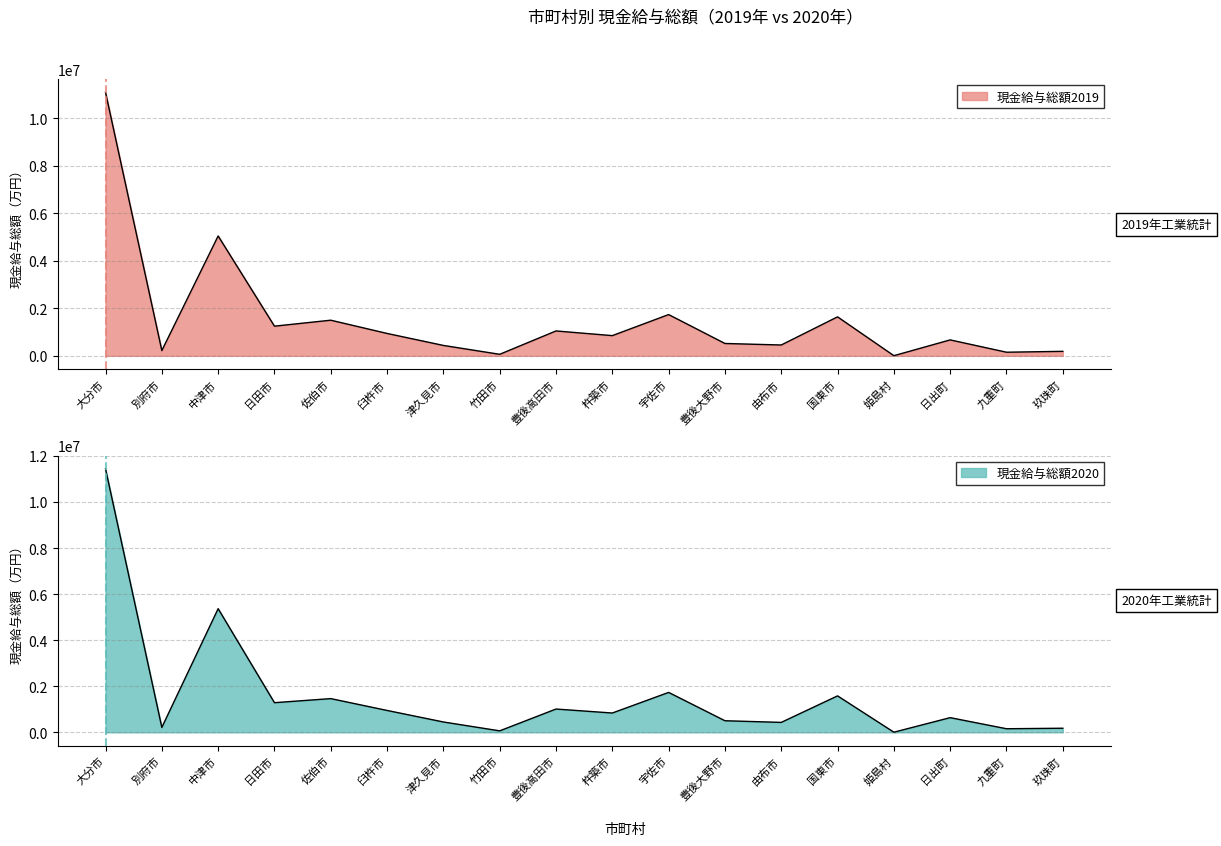

Reading left to right, what are all the values shown in this chart?

現金給与総額2019: 11083204	220978	5042134	1248312	1498812	942056	437359	64258	1046802	850022	1735685	519645	455850	1639912	6382	670361	152061	189199
現金給与総額2020: 11437261	213887	5367702	1286801	1464034	950123	449605	64438	1011411	838507	1732754	503438	431526	1582384	6181	637283	156156	178059